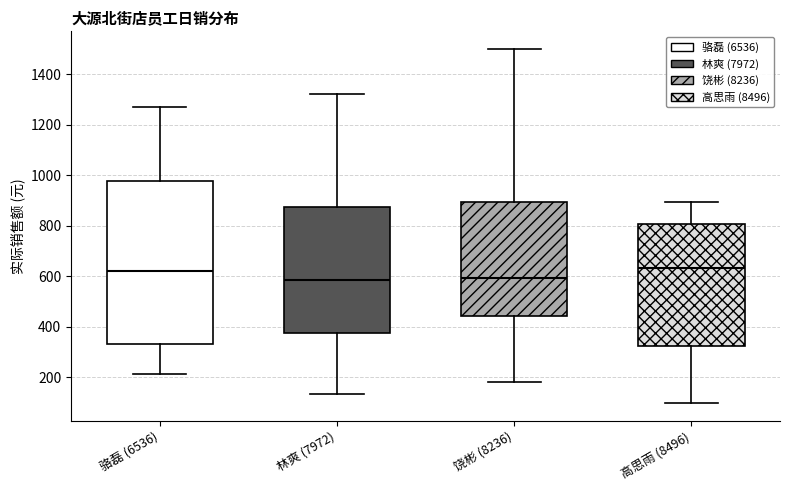

Reading left to right, read every box against the y-axis: the position of its median line, the range the box covers, and the ends of its whiskers. The values are not printed on the chart, so give them approximately, as read against the axis.

骆磊 (6536): median 620, box 340 to 980, whiskers 220 to 1280
林爽 (7972): median 580, box 380 to 880, whiskers 140 to 1320
饶彬 (8236): median 600, box 440 to 900, whiskers 180 to 1500
高思雨 (8496): median 640, box 320 to 800, whiskers 100 to 900